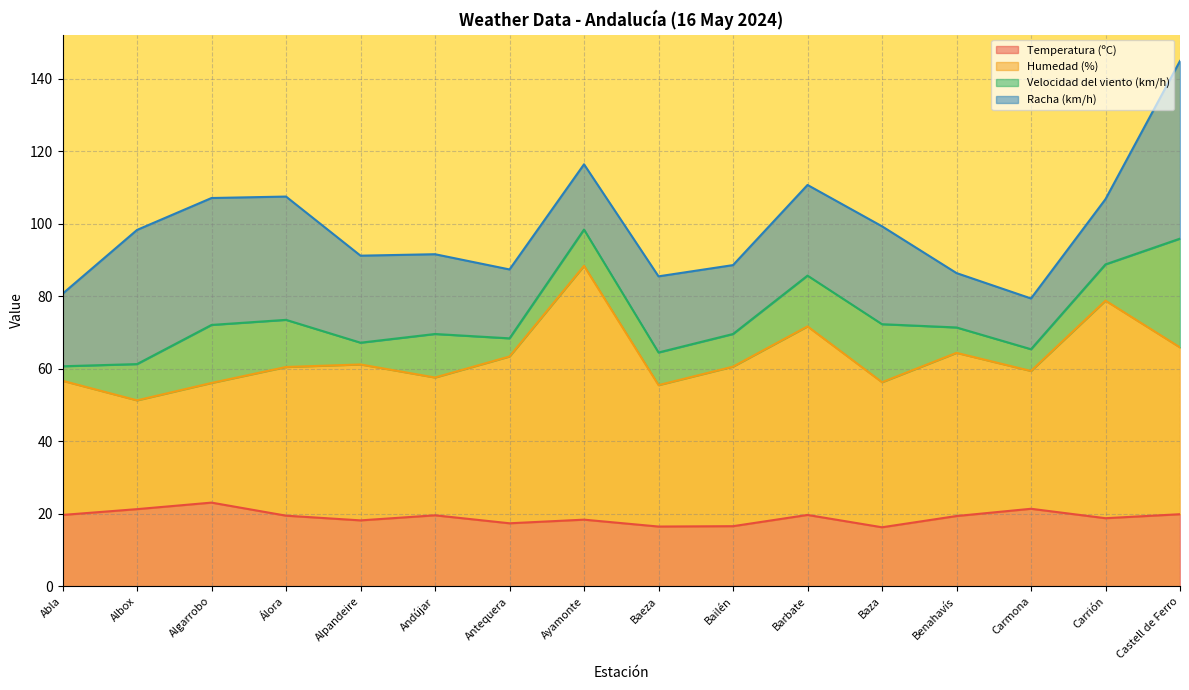

Is it true that Humedad (%) equals 115.0 at Benahavís?

False